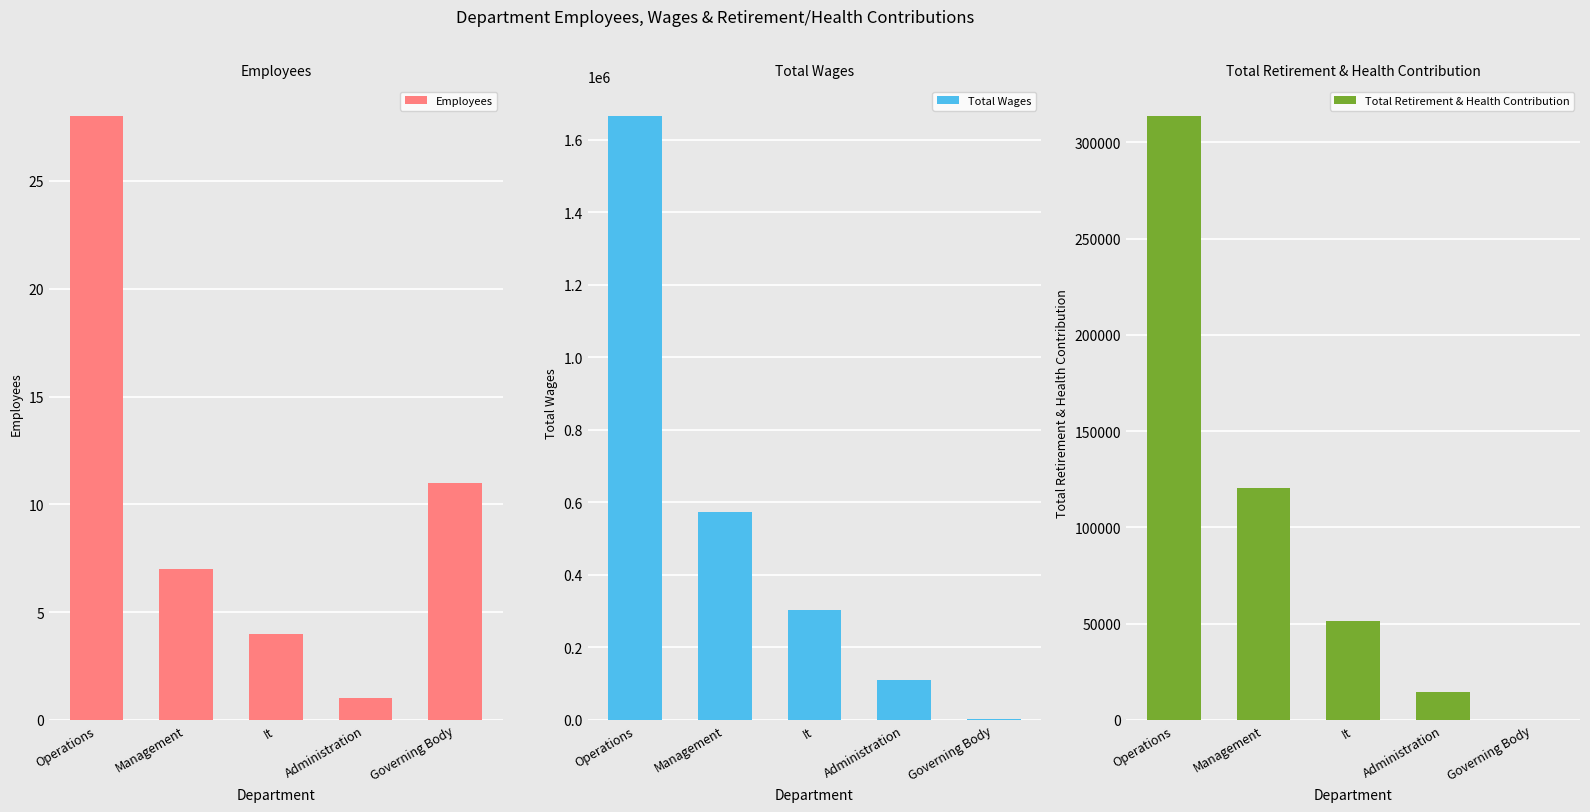

Rank the series by their average value, from lowest to highest.

Employees, Total Retirement & Health Contribution, Total Wages